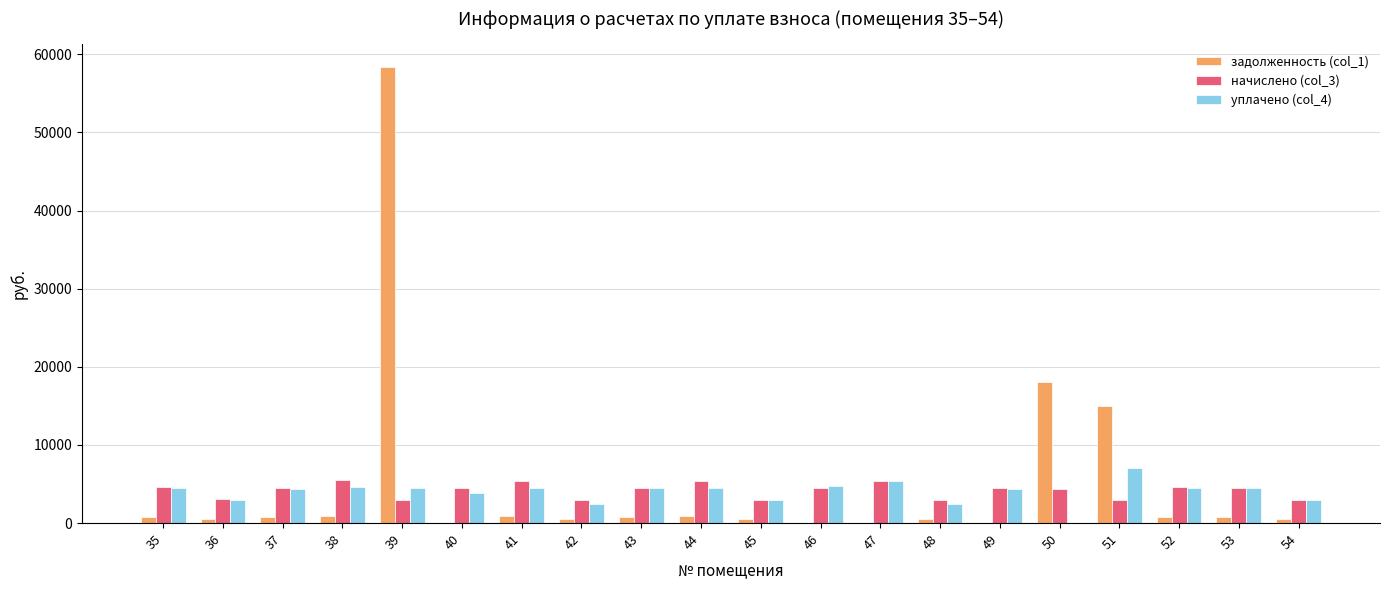

How many groups of bars are there?

20